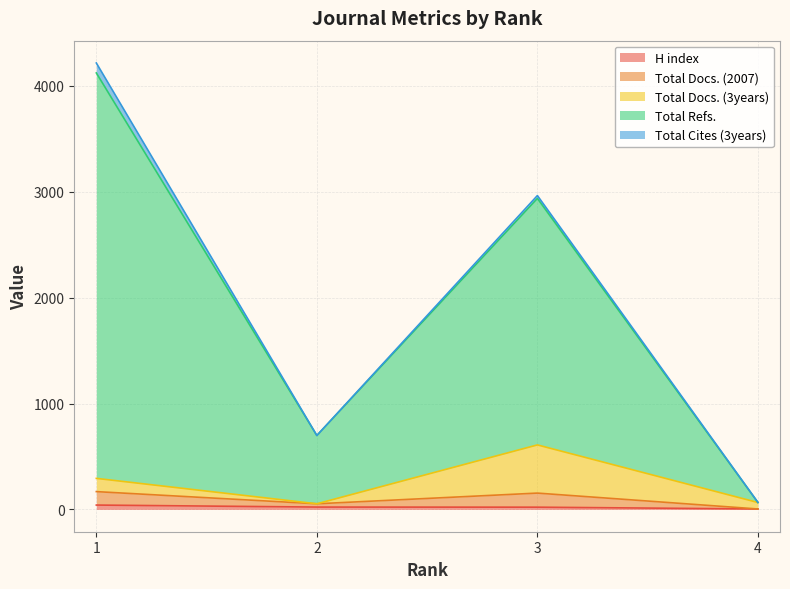

Does the chart display data point markers on the line(s)?

No